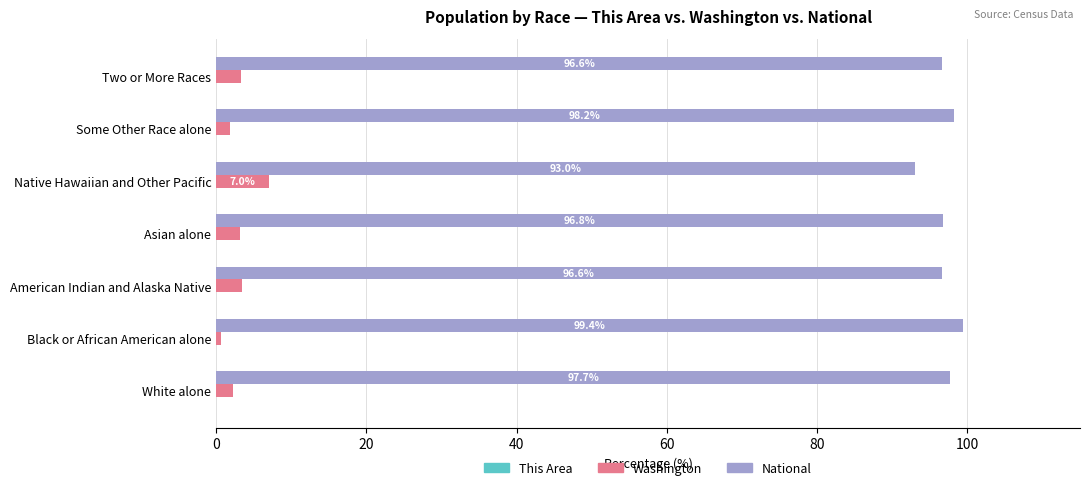

Is the value of National at American Indian and Alaska Native greater than the value of Washington at Native Hawaiian and Other Pacific?

Yes